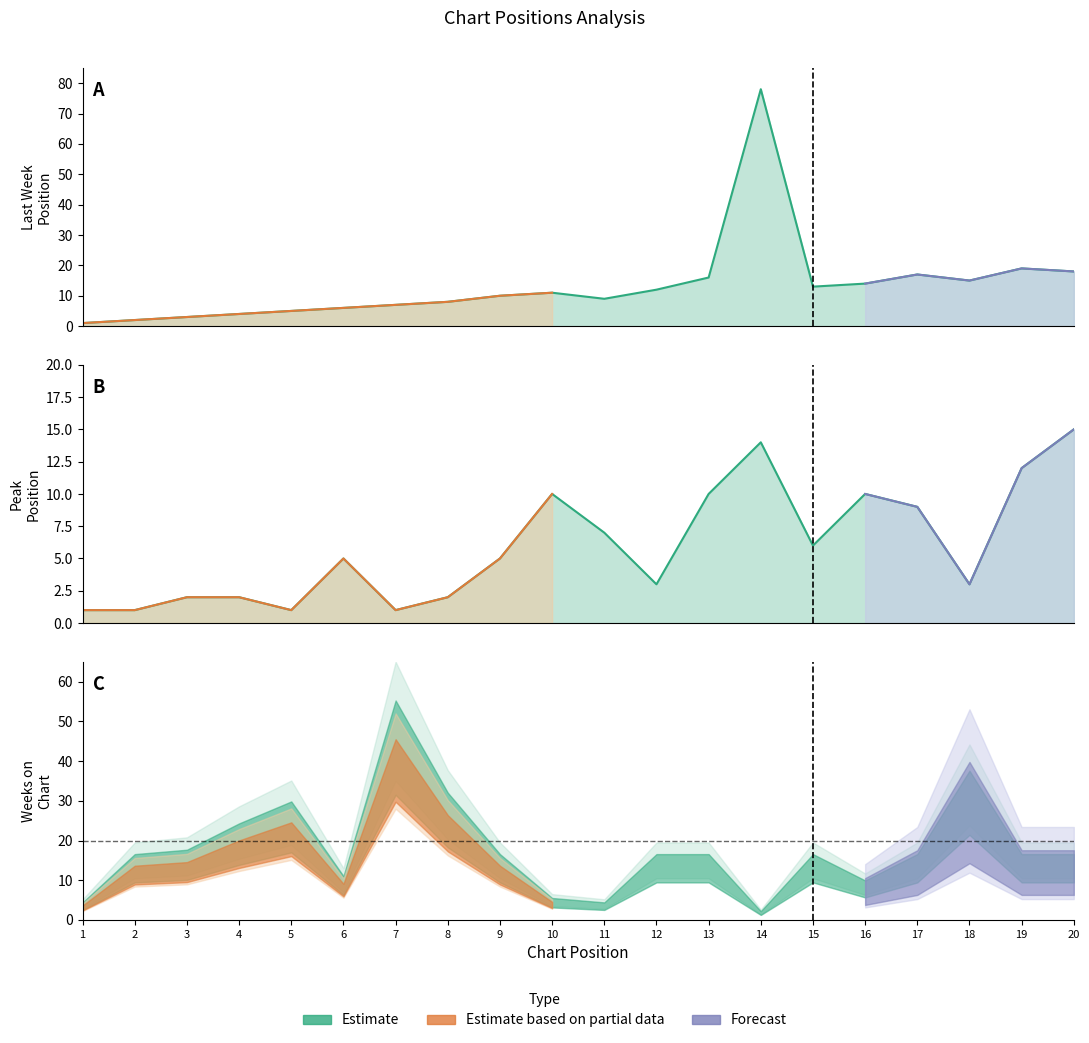

What is the spread (max minus min) of values at 16?

4